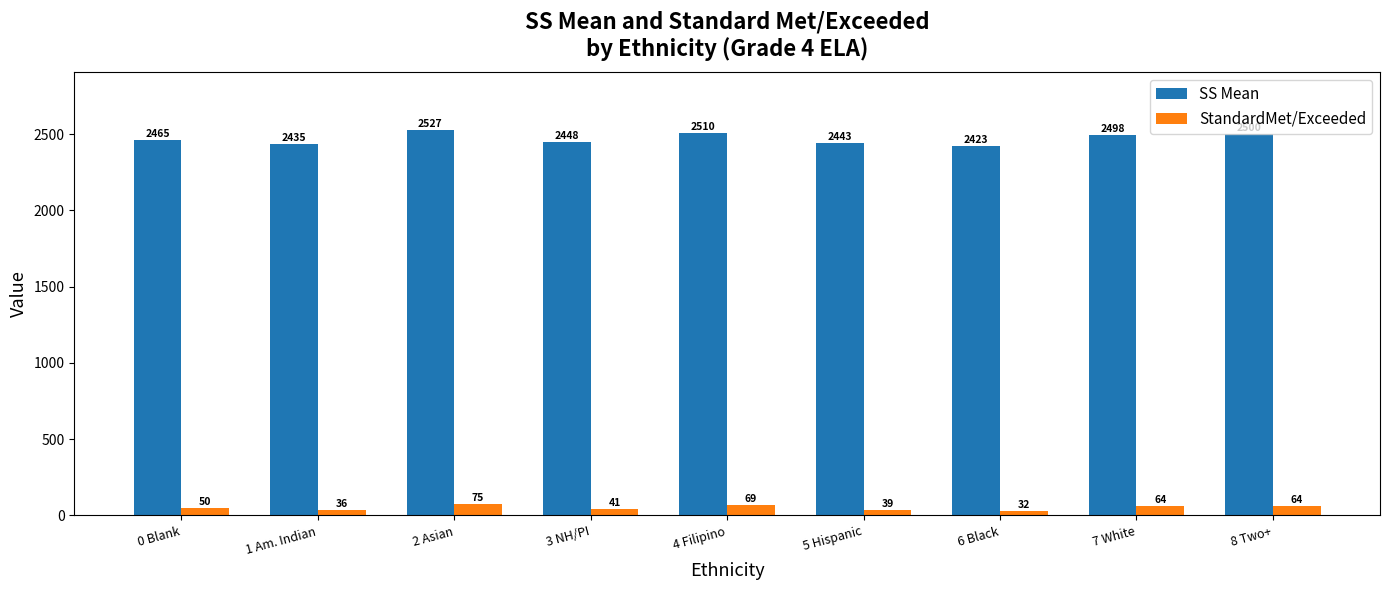

How many values in the StandardMet/Exceeded series are below 50?

4